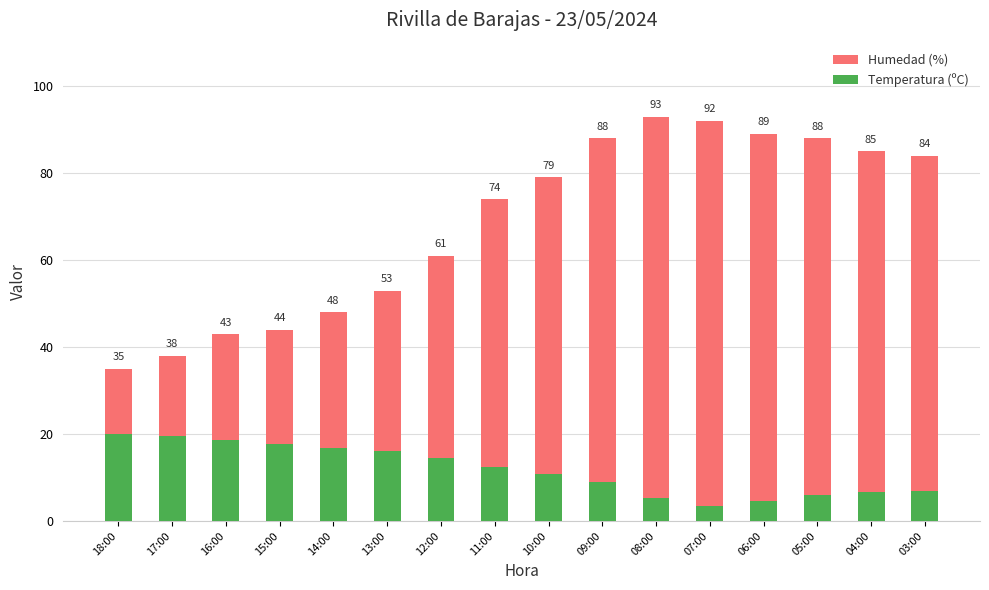

The value of Temperatura (ºC) at 10:00 is 16.4. True or false?

False